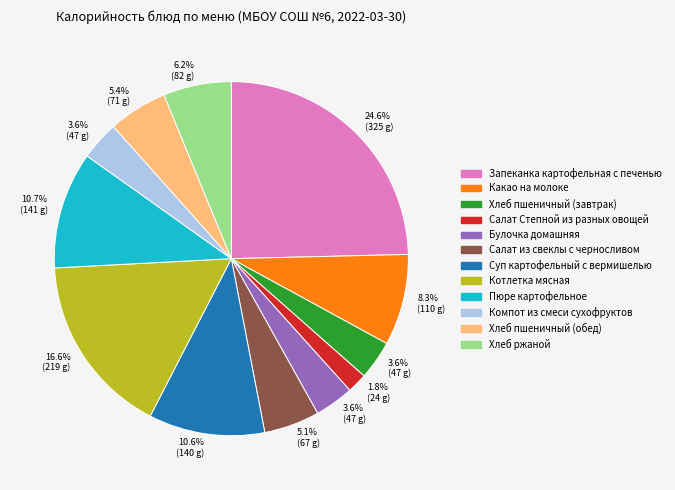

To the nearest percent, what is the difference between the largest and smallest slice percentages?

23%